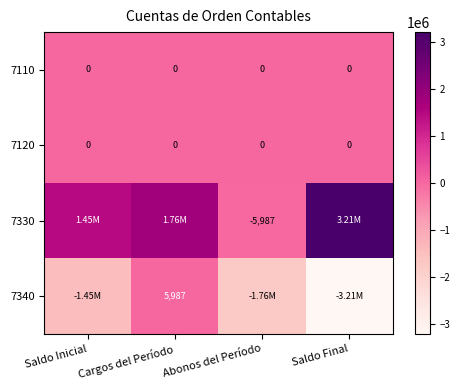

At how many categories does at least one series exceed 1968512?

1